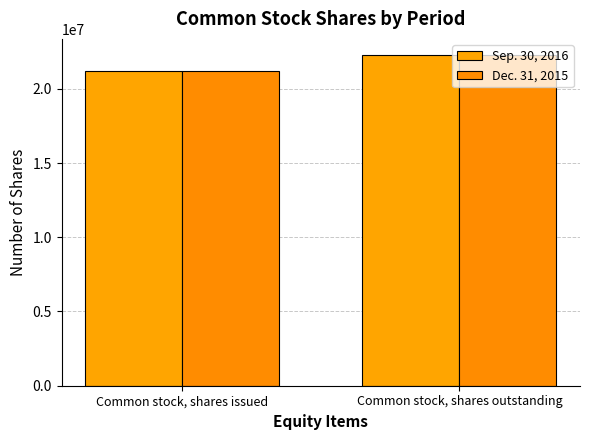

Read the Dec. 31, 2015 value at Common stock, shares outstanding.

22251373